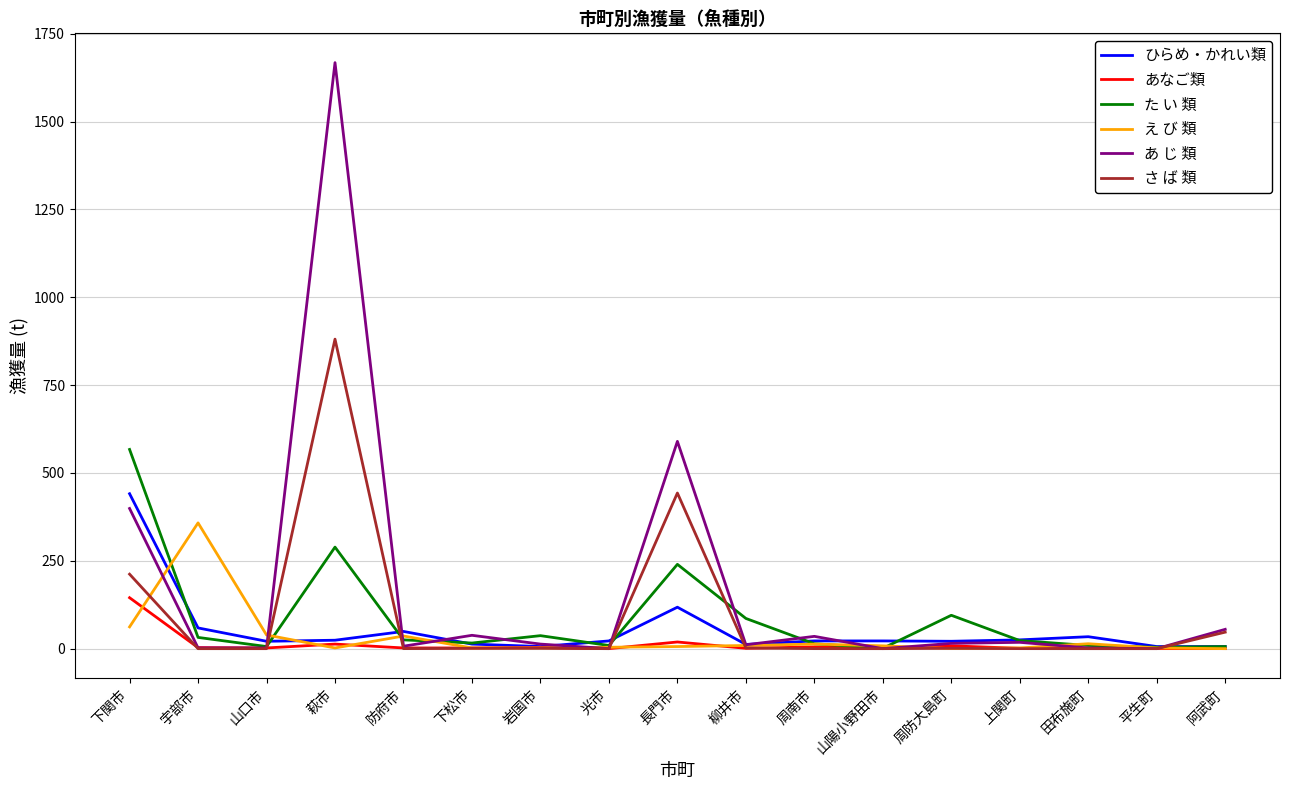

What is the spread (max minus min) of values at 下関市?

505.0